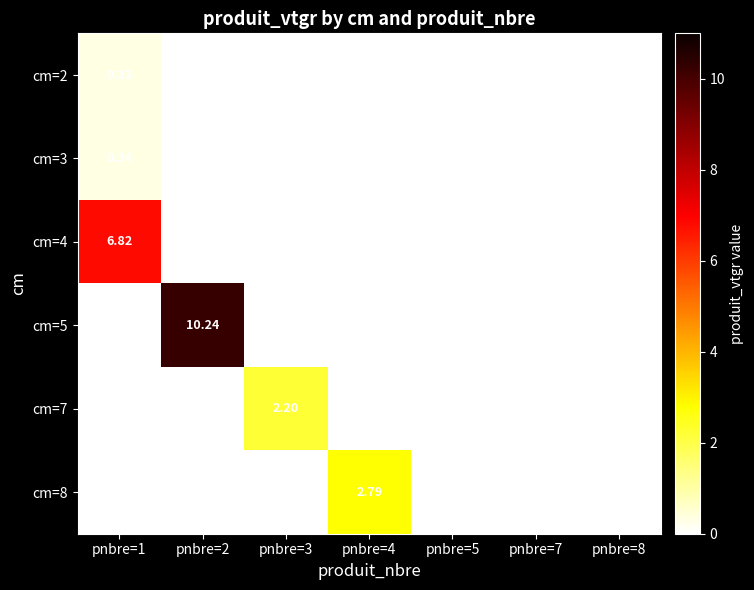

True or false: cm=5 has a value of 4.6 at pnbre=5.

False